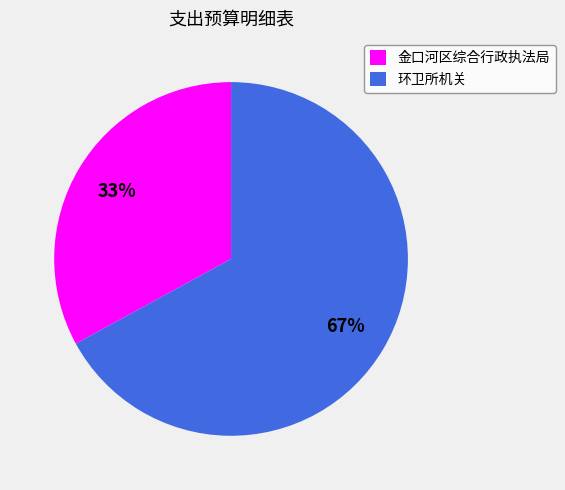

Combined, do 环卫所机关 and 金口河区综合行政执法局 account for over 50%?

Yes